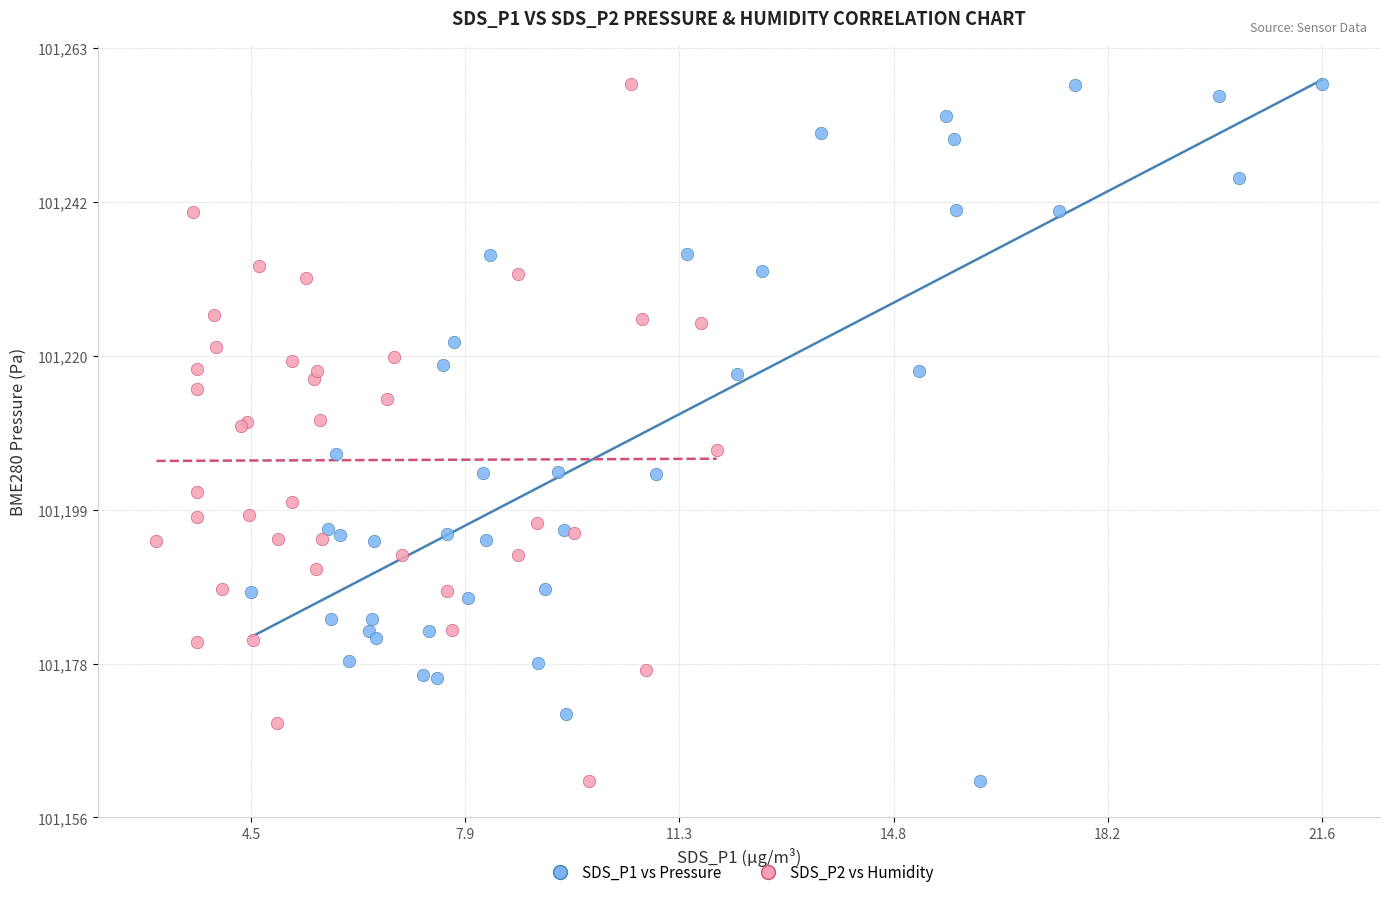

What are all the series names shown in the legend?

SDS_P1 vs Pressure, SDS_P2 vs Humidity